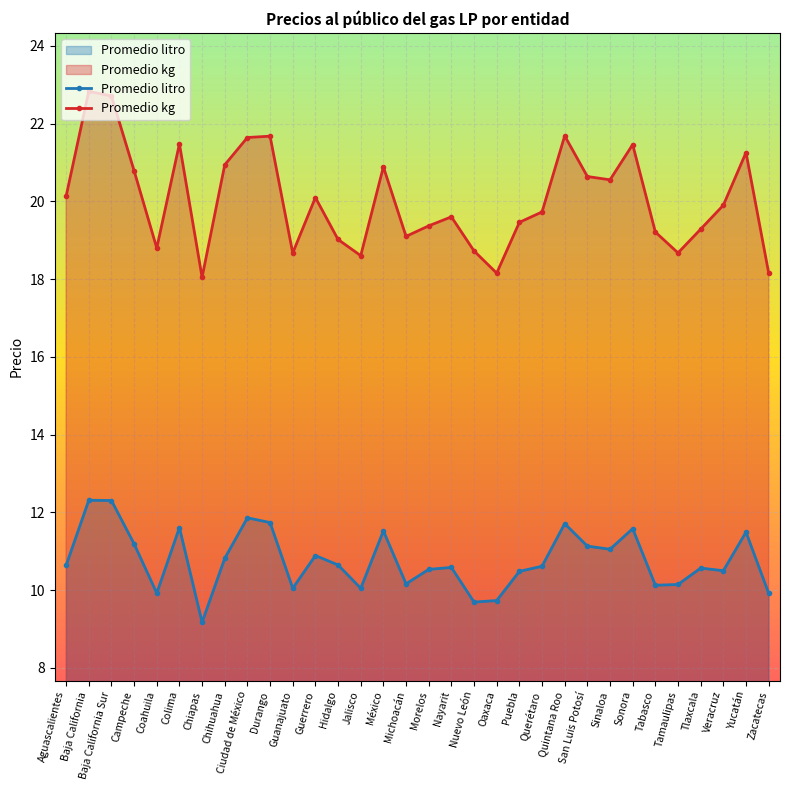

What is the greatest value displayed?

22.8